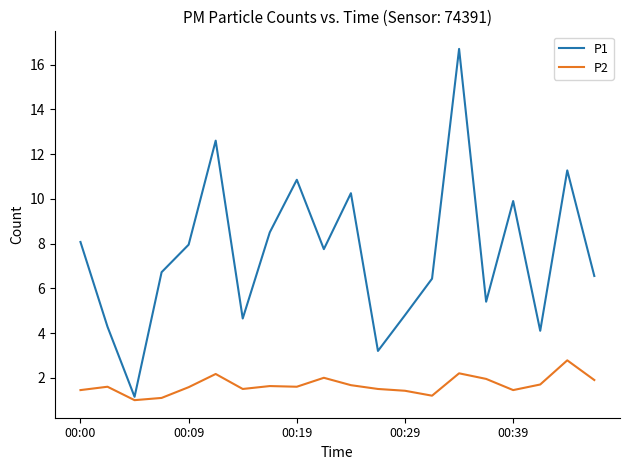

Rank the series by their maximum value, from lowest to highest.

P2, P1